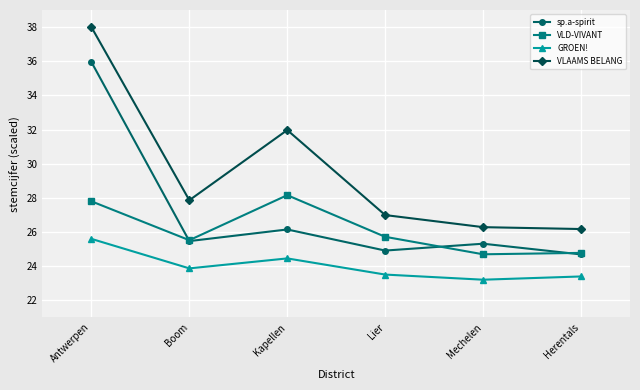

Rank the series by their average value, from lowest to highest.

GROEN!, VLD-VIVANT, sp.a-spirit, VLAAMS BELANG